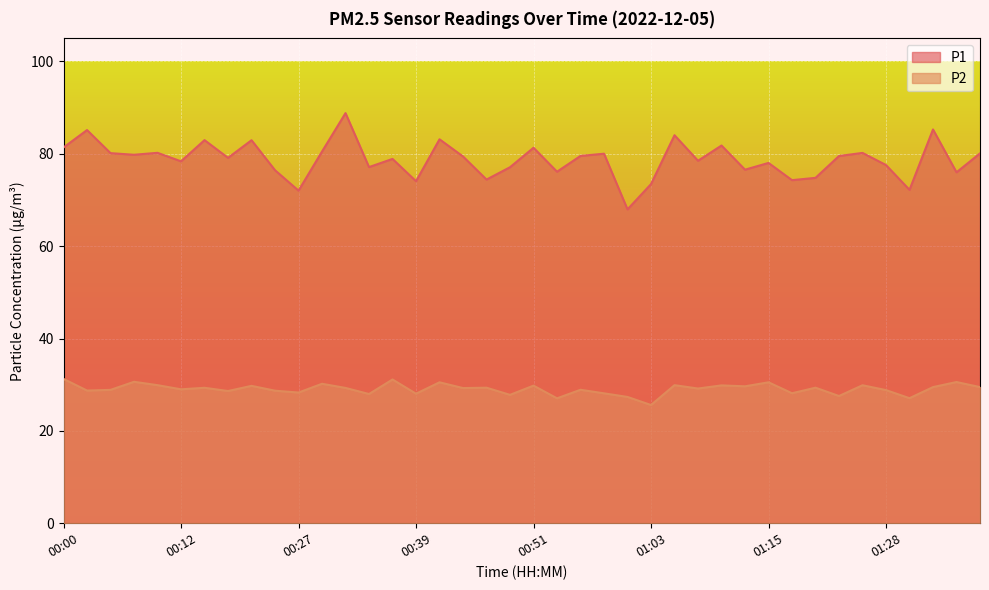

What is the average value of the P1 series?

78.7